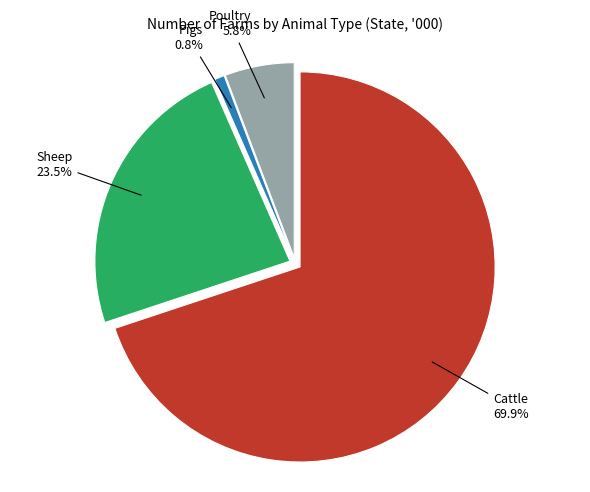

Is it true that Cattle is 70% of the pie?

True